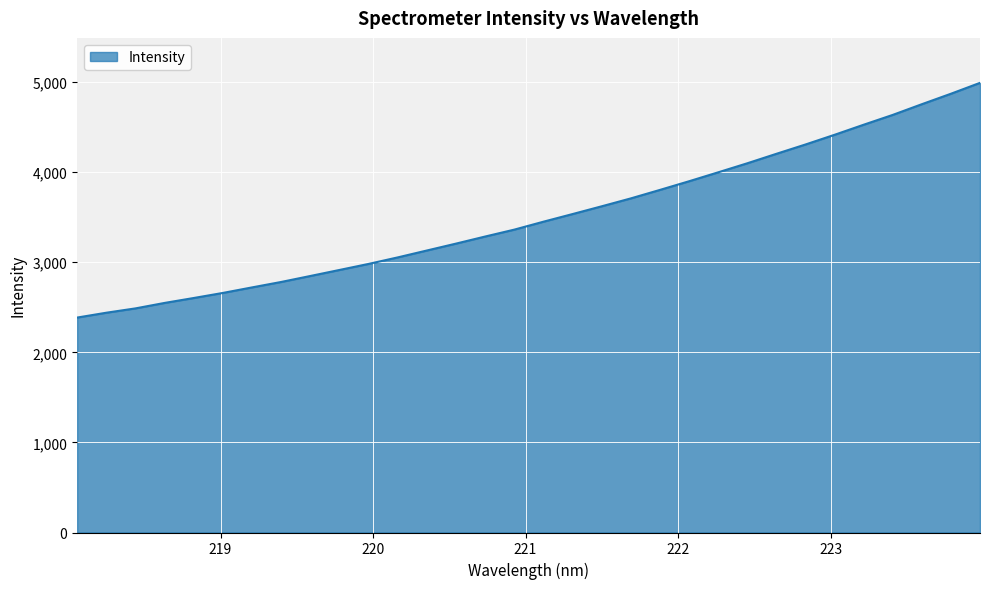

What is the difference between the maximum and minimum values?

2605.7